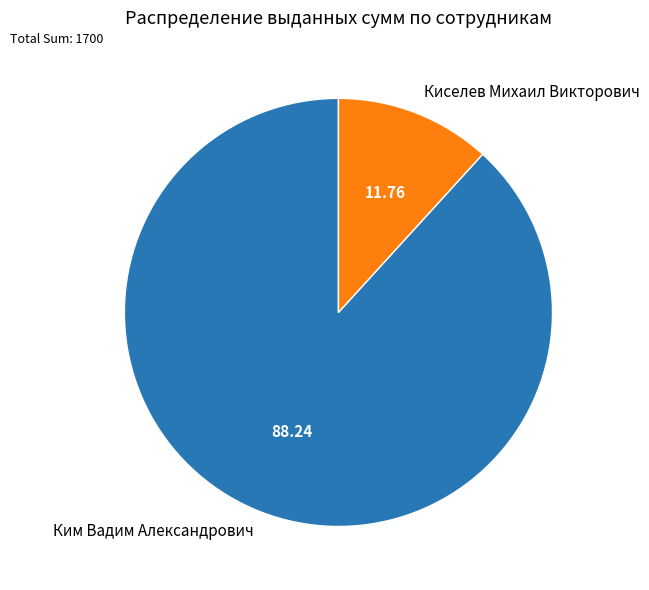

Does Ким Вадим Александрович account for over 50% of the chart?

Yes